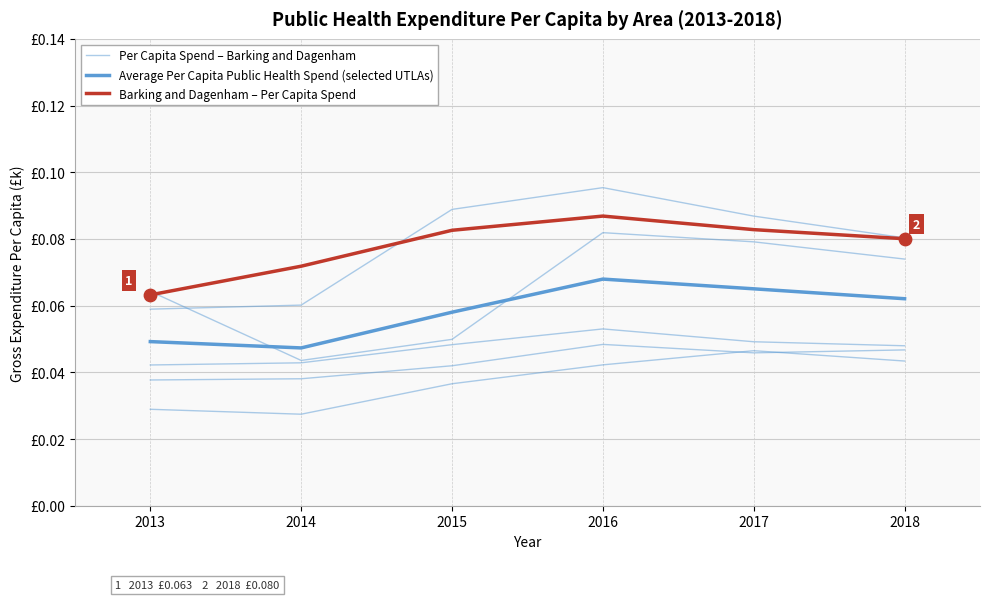

Which series contains the highest Y value?

Per Capita Spend – Barking and Dagenham